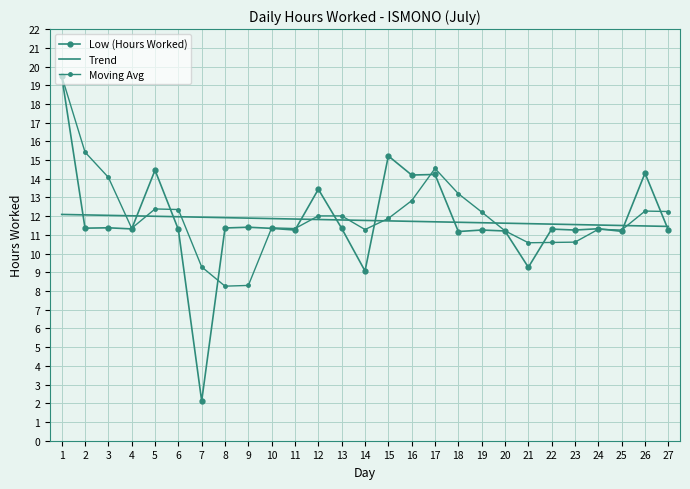

What is the minimum value shown in the chart?

2.1